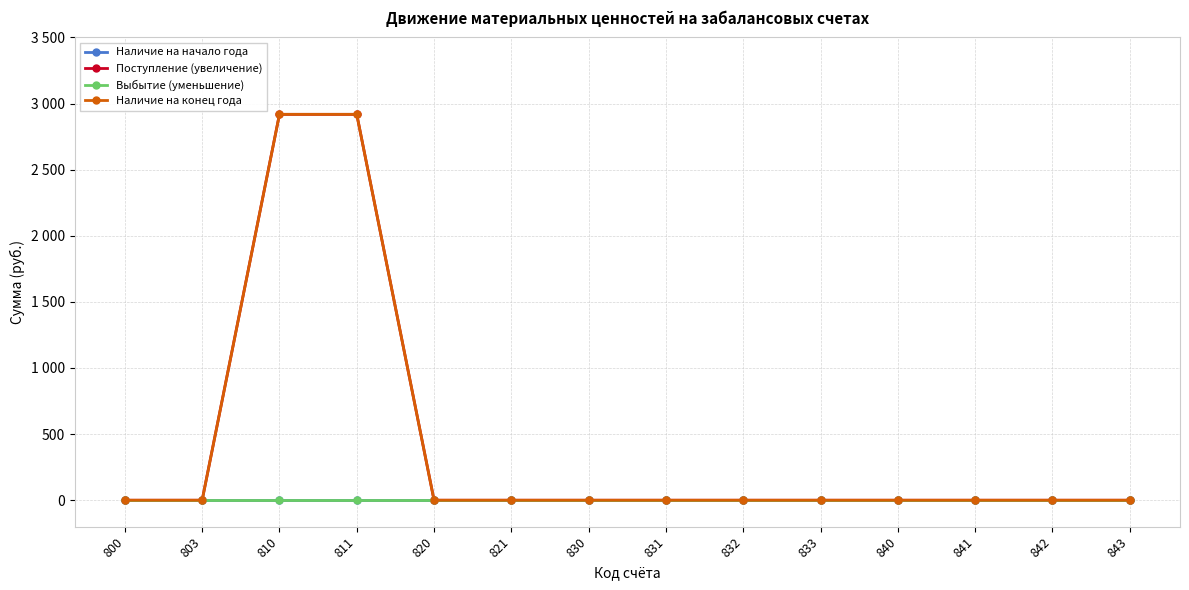

True or false: Наличие на конец года and Наличие на начало года cross at least once.

False